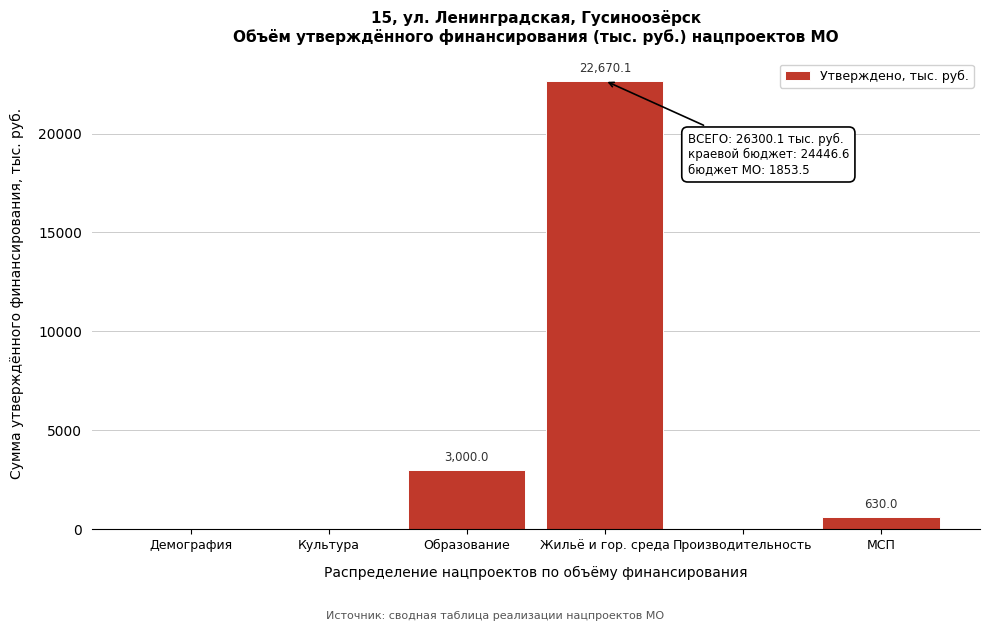

Reading right to left, list all the values displayed in this chart.

МСП=630.0	Производительность=0.0	Жильё и гор. среда=22670.1	Образование=3000.0	Культура=0.0	Демография=0.0